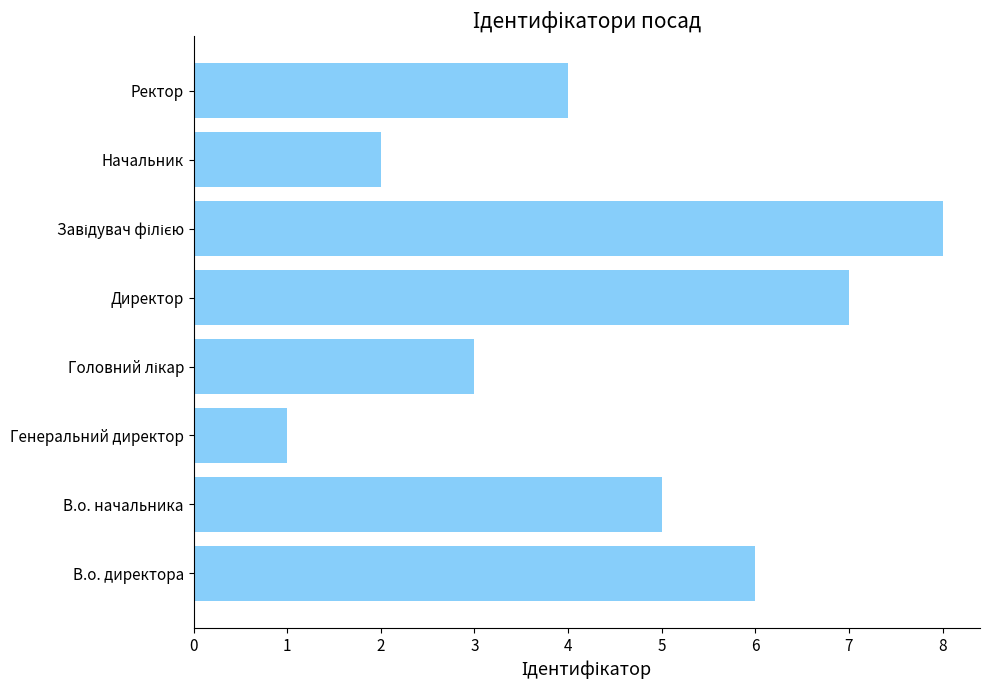

What is the approximate value at В.о. начальника?

5